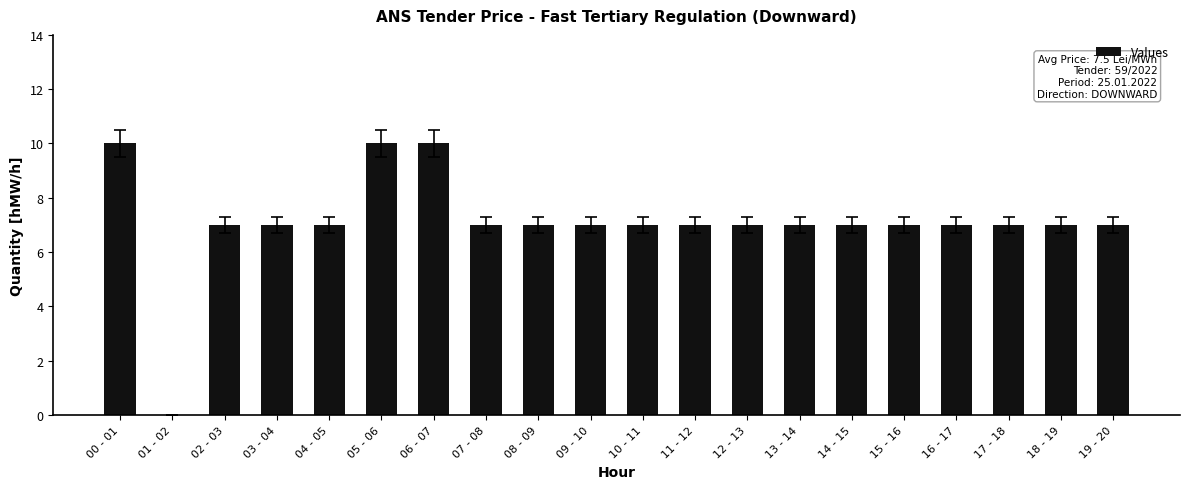

What is the ratio of the value at 08 - 09 to the value at 14 - 15?

1.0